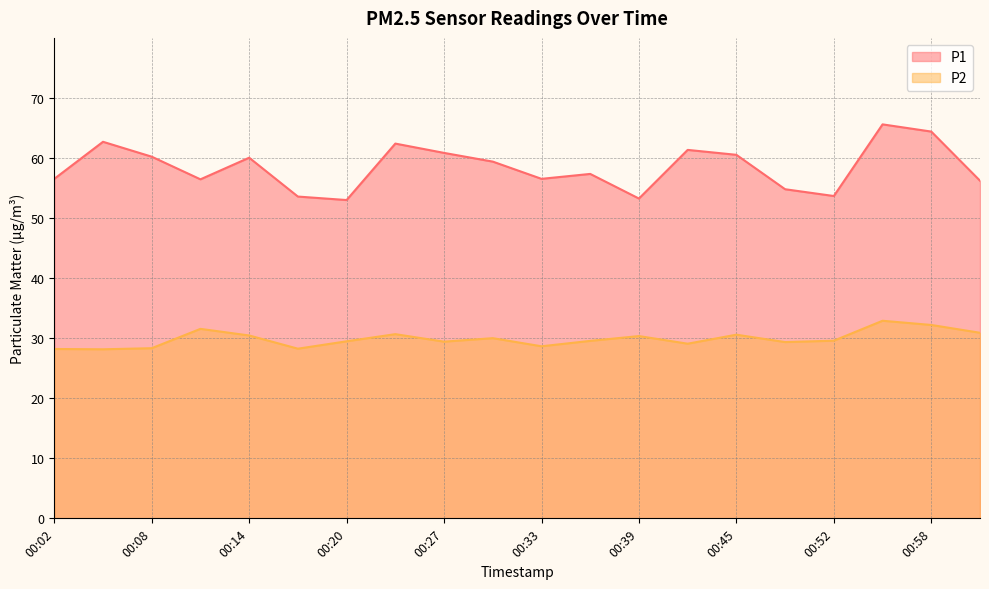

What is the sum of all P2 values?

597.6